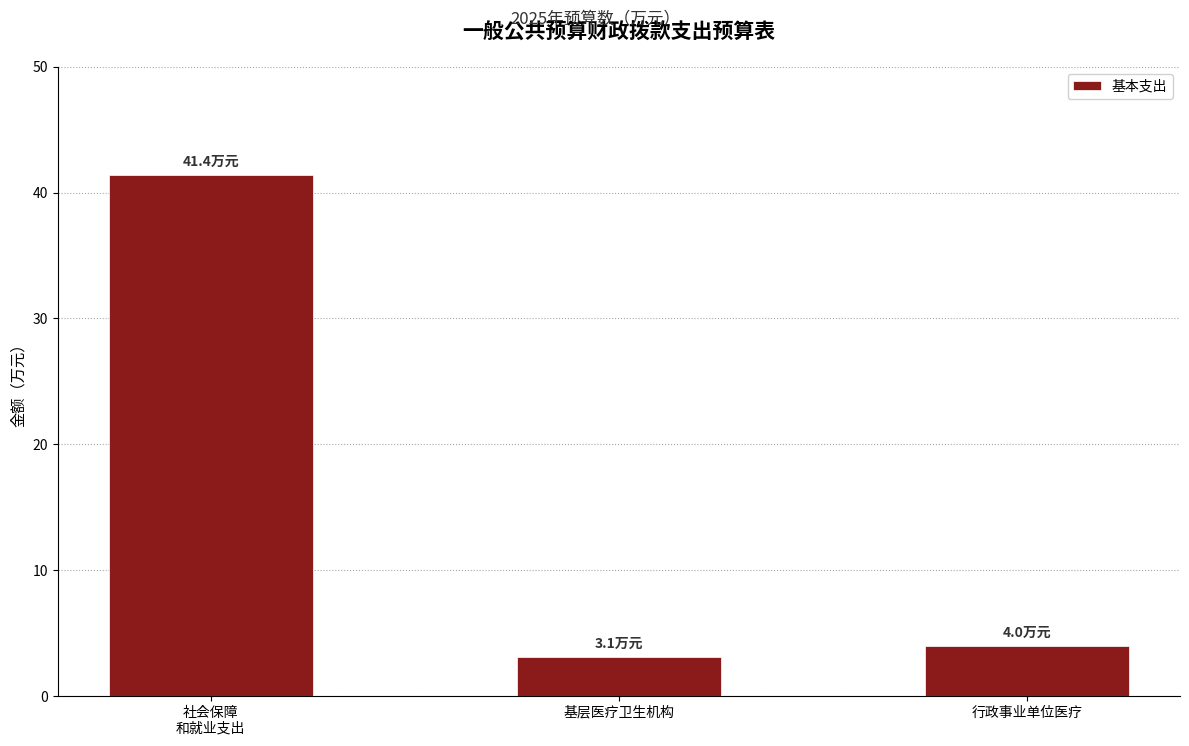

Which has a higher value, 基层医疗卫生机构 or 社会保障
和就业支出?

社会保障
和就业支出